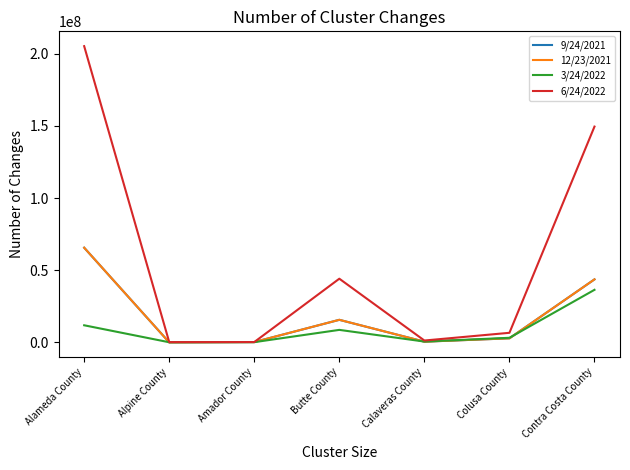

What is the average value of the 9/24/2021 series?

18423910.6